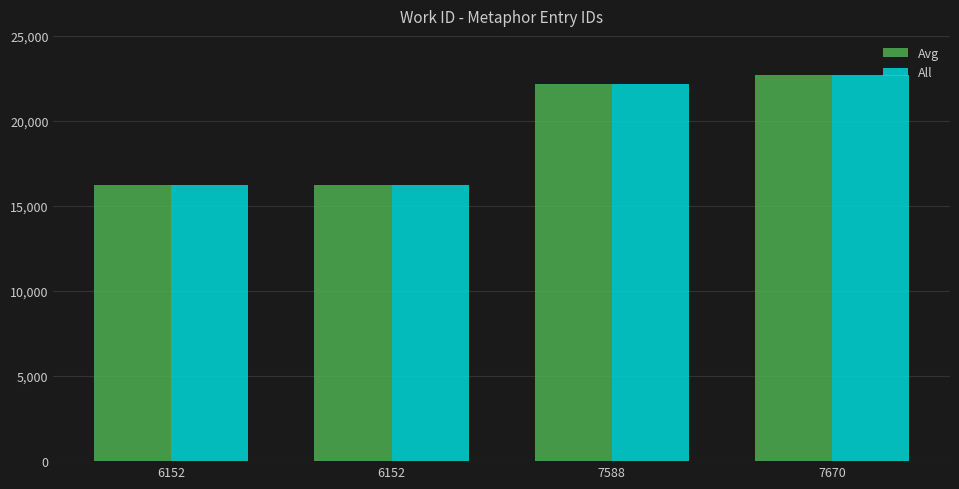

What are all the series names shown in the legend?

Avg, All